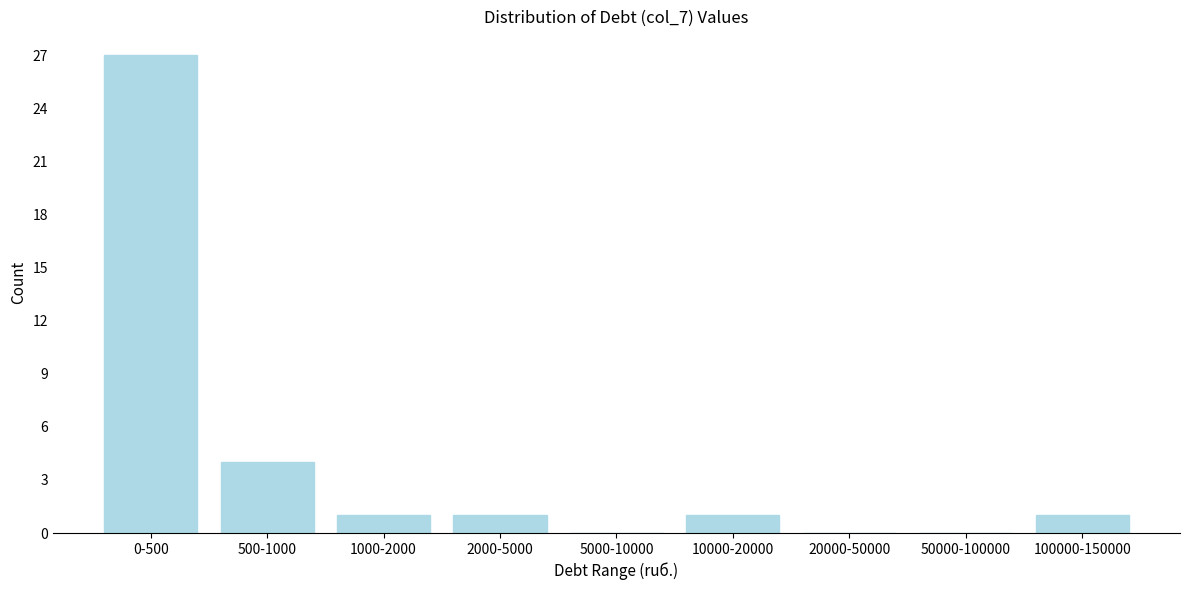

Reading right to left, extract all data points from this chart.

100000-150000=1	50000-100000=0	20000-50000=0	10000-20000=1	5000-10000=0	2000-5000=1	1000-2000=1	500-1000=4	0-500=27